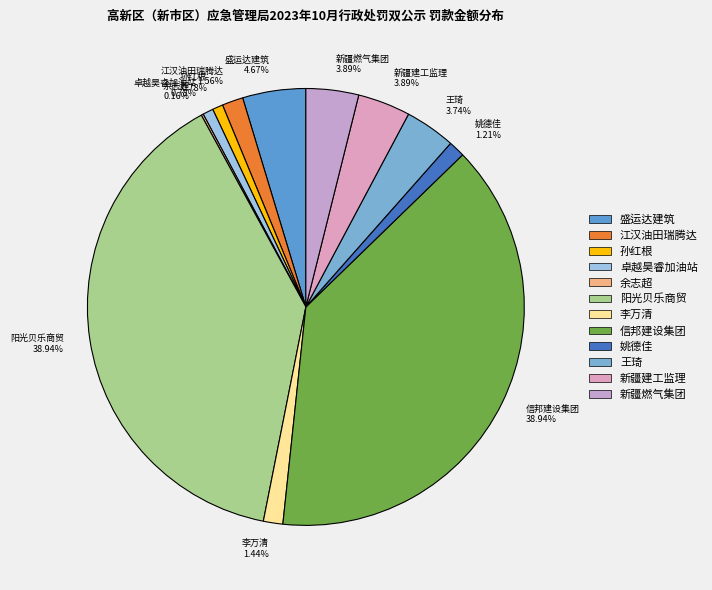

Is there a majority slice in this chart?

No